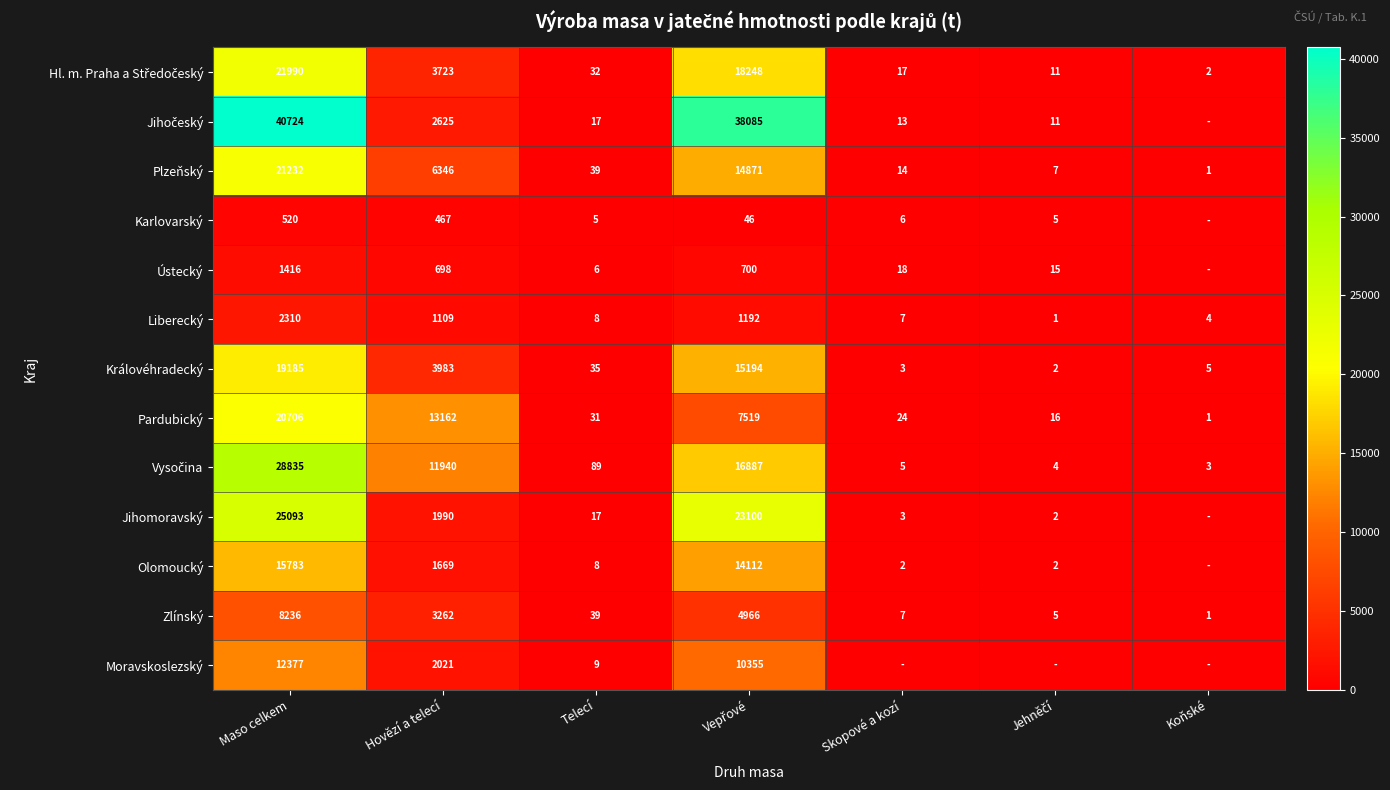

What is the sum of the Zlínský values at Skopové a kozí and Hovězí a telecí?

3269